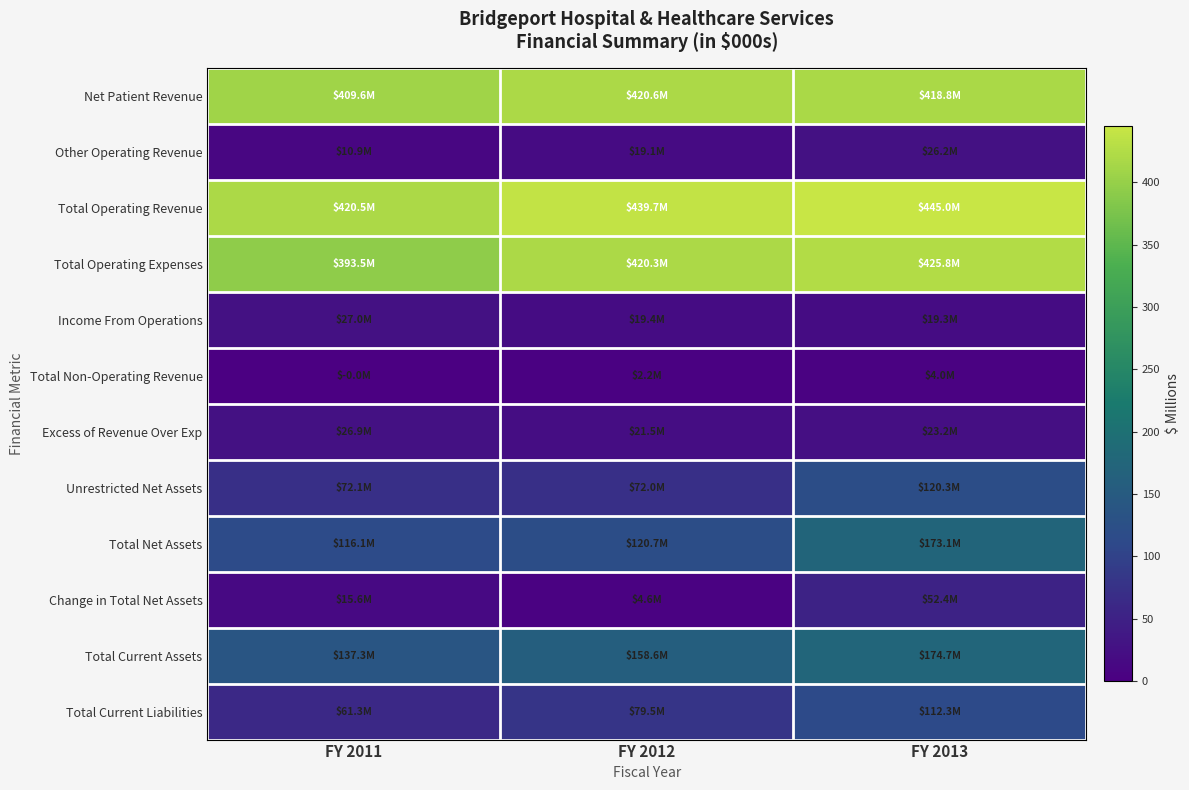

Reading left to right, extract all data points from this chart.

Net Patient Revenue: FY 2011=409.6	FY 2012=420.6	FY 2013=418.8
Other Operating Revenue: FY 2011=10.9	FY 2012=19.1	FY 2013=26.2
Total Operating Revenue: FY 2011=420.5	FY 2012=439.7	FY 2013=445.0
Total Operating Expenses: FY 2011=393.5	FY 2012=420.3	FY 2013=425.8
Income From Operations: FY 2011=27.0	FY 2012=19.4	FY 2013=19.3
Total Non-Operating Revenue: FY 2011=-0.0	FY 2012=2.2	FY 2013=4.0
Excess of Revenue Over Exp: FY 2011=26.9	FY 2012=21.5	FY 2013=23.2
Unrestricted Net Assets: FY 2011=72.1	FY 2012=72.0	FY 2013=120.3
Total Net Assets: FY 2011=116.1	FY 2012=120.7	FY 2013=173.1
Change in Total Net Assets: FY 2011=15.6	FY 2012=4.6	FY 2013=52.4
Total Current Assets: FY 2011=137.3	FY 2012=158.6	FY 2013=174.7
Total Current Liabilities: FY 2011=61.3	FY 2012=79.5	FY 2013=112.3